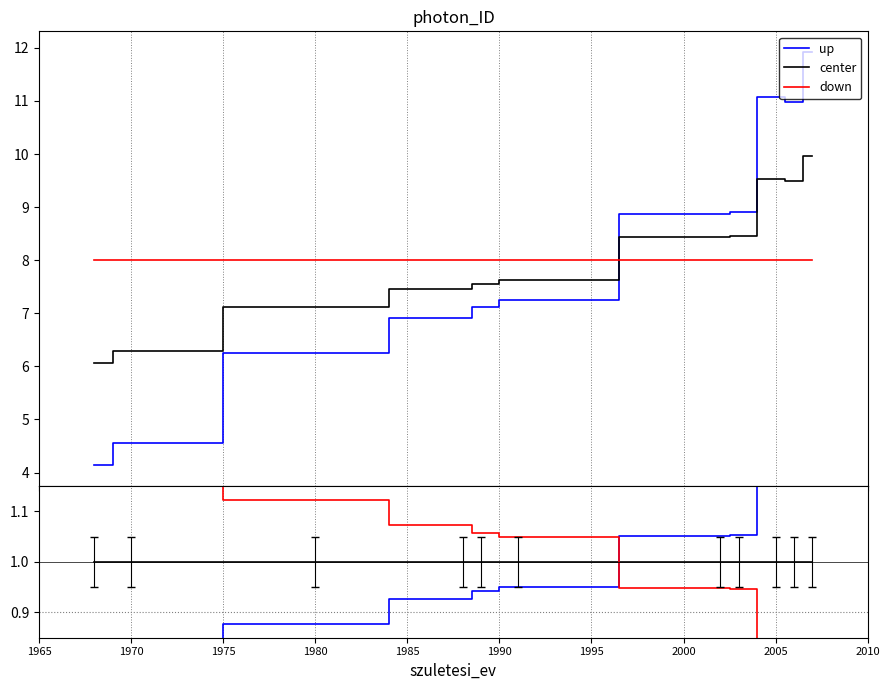

Which series has the largest total across all categories?

down